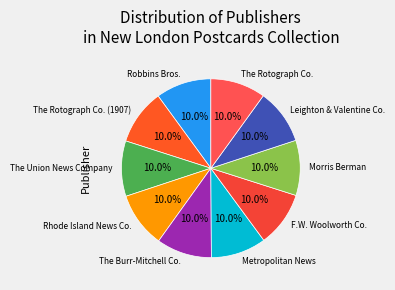

Is it true that Robbins Bros. is 17% of the pie?

False